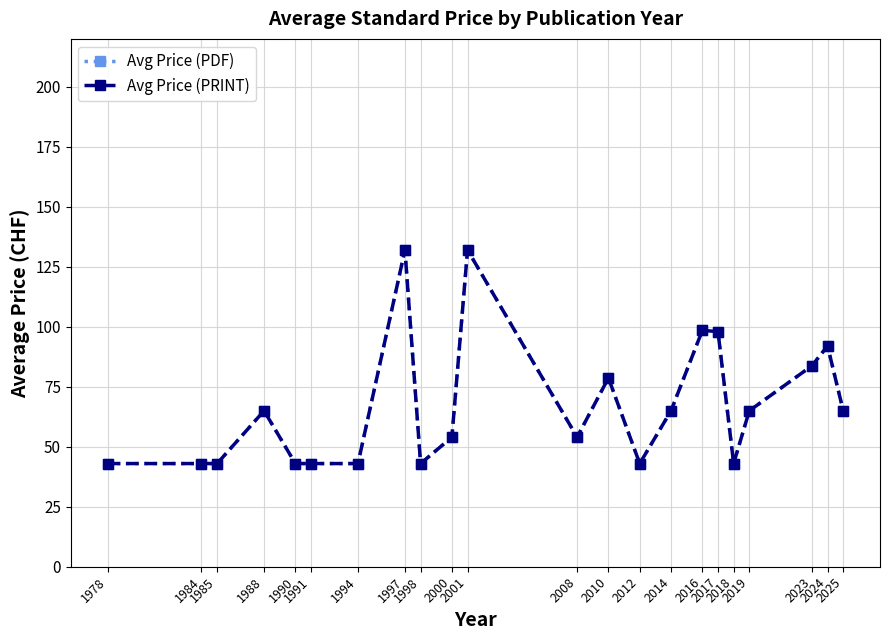

What is the average value of the Avg Price (PRINT) series?

66.8